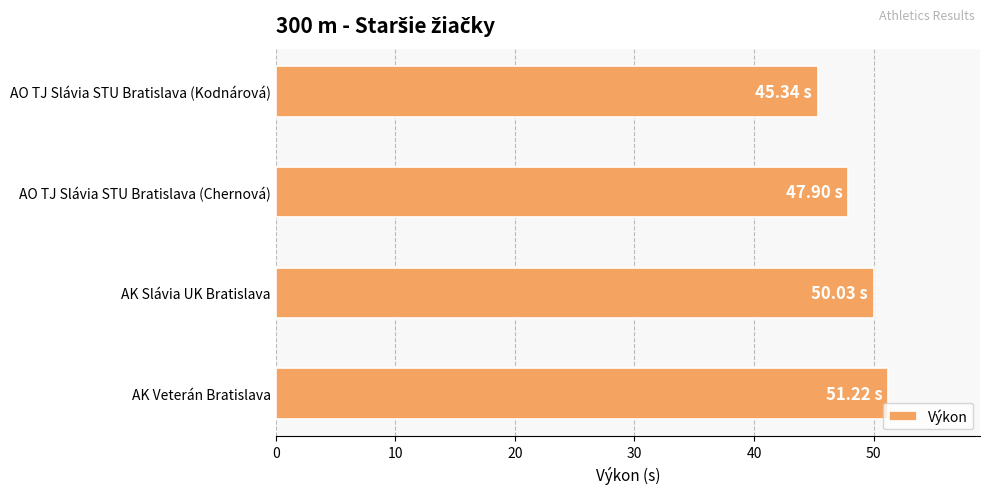

What is the difference between the second highest and minimum values?

4.7